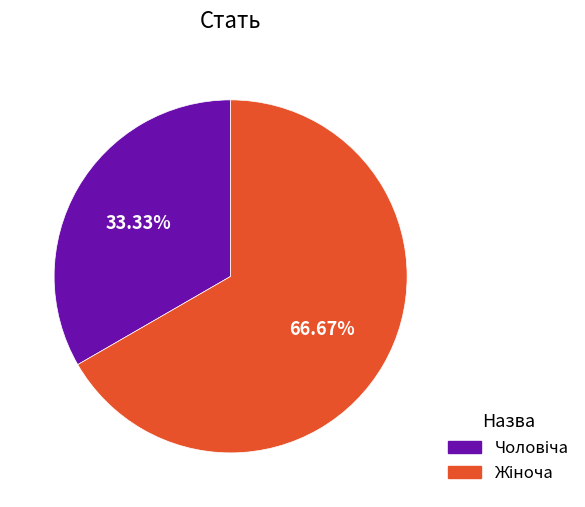

Is there any slice that represents more than half of the pie?

Yes